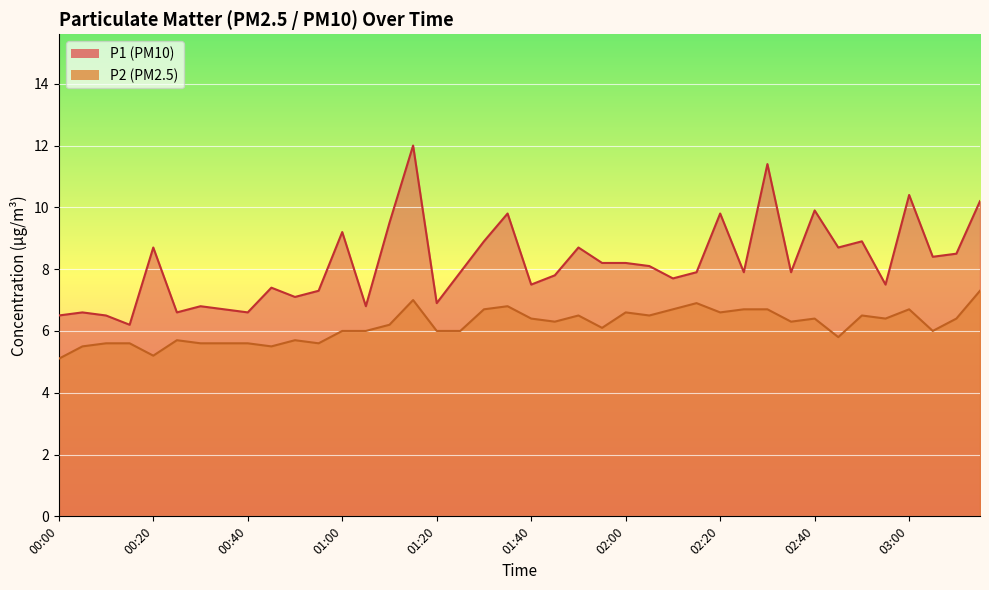

What is the difference between the P1 values at 00:10 and 00:45?

0.9